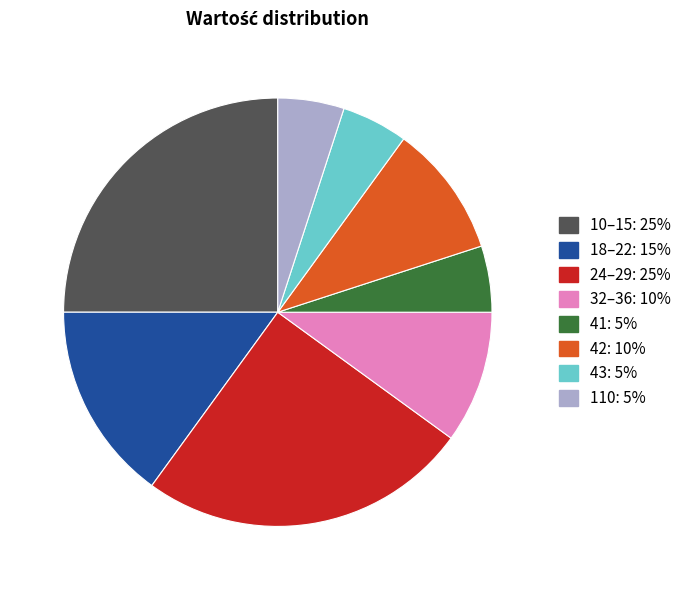

Does any single category account for the majority?

No